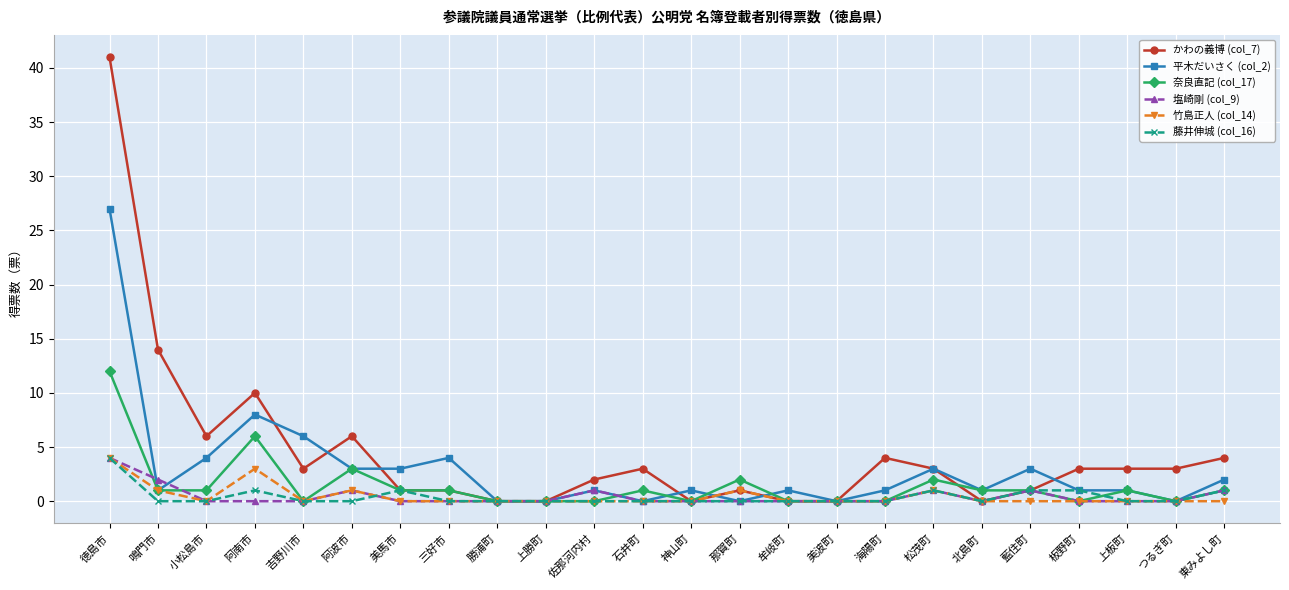

Which series has the largest total across all categories?

かわの義博 (col_7)